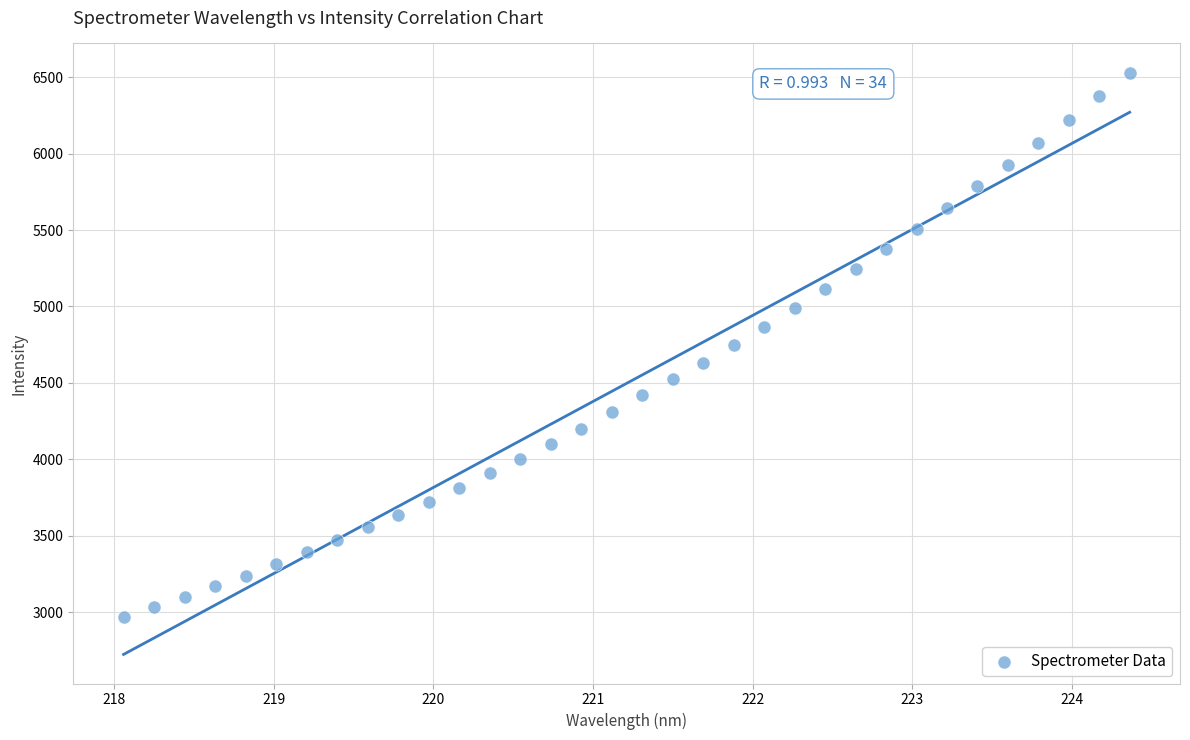

What is the range of X values (max minus min)?

6.3